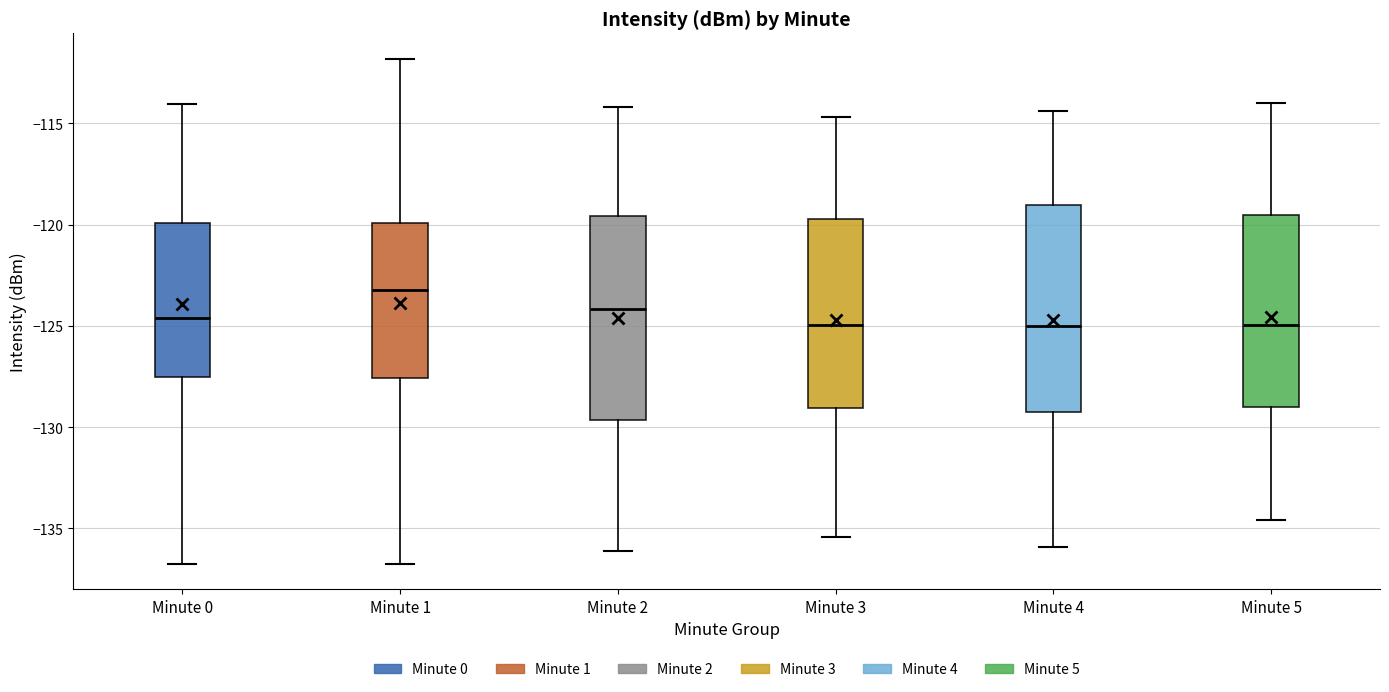

Reading left to right, transcribe this box plot: for each box, give where its median line is, the range the box spans, and where its two whiskers end, as read against the y-axis. The values are not printed on the chart, so give them approximately, as read against the axis.

Minute 0: median -124.5, box -127.5 to -120.0, whiskers -136.5 to -114.0
Minute 1: median -123.0, box -127.5 to -120.0, whiskers -136.5 to -112.0
Minute 2: median -124.0, box -129.5 to -119.5, whiskers -136.0 to -114.0
Minute 3: median -125.0, box -129.0 to -119.5, whiskers -135.5 to -114.5
Minute 4: median -125.0, box -129.0 to -119.0, whiskers -136.0 to -114.5
Minute 5: median -125.0, box -129.0 to -119.5, whiskers -134.5 to -114.0